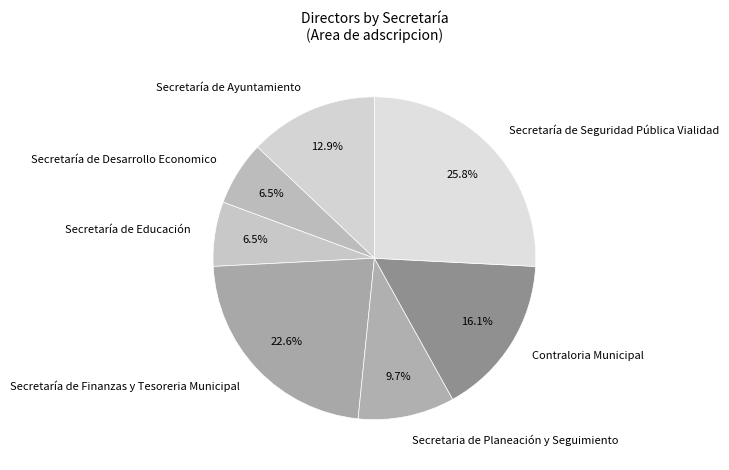

Which category has the biggest portion of the pie?

Secretaría de Seguridad Pública Vialidad